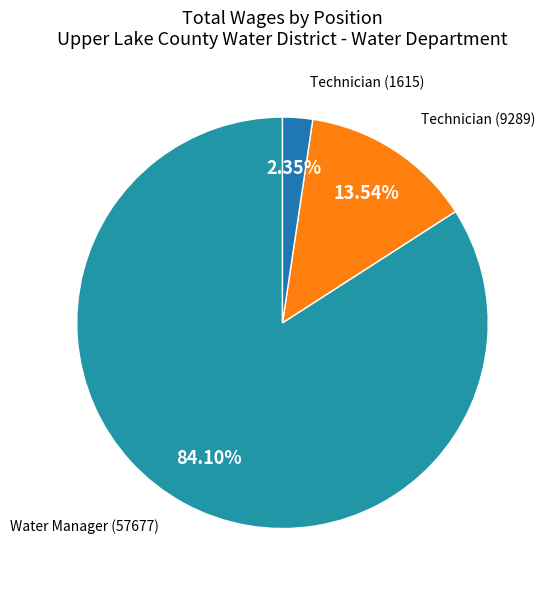

Is Water Manager the majority of the pie?

Yes